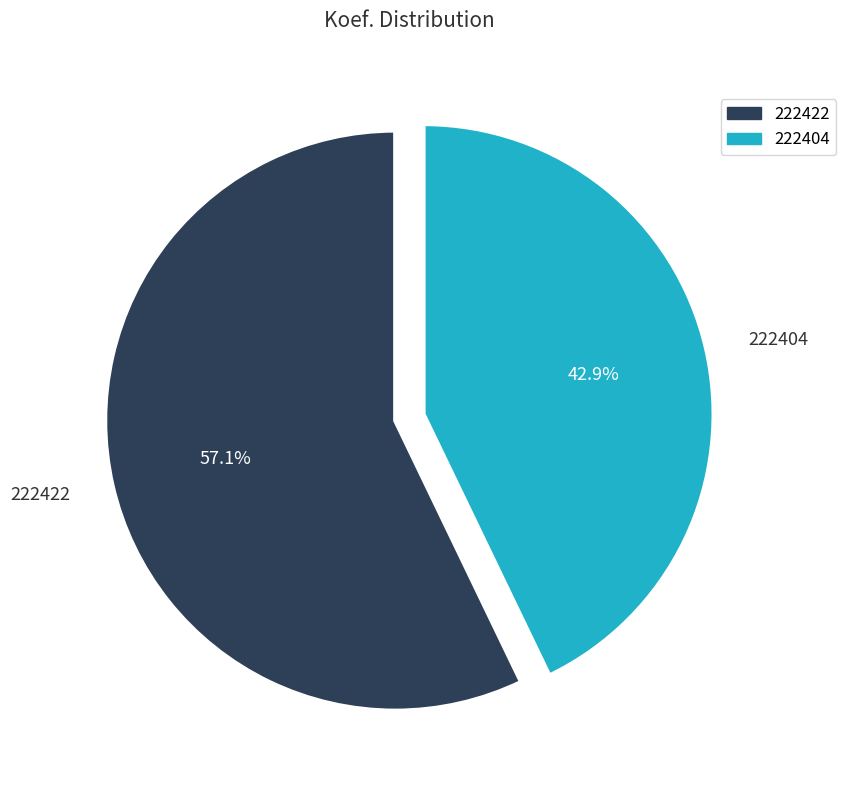

To the nearest percent, what is the average slice percentage?

50%